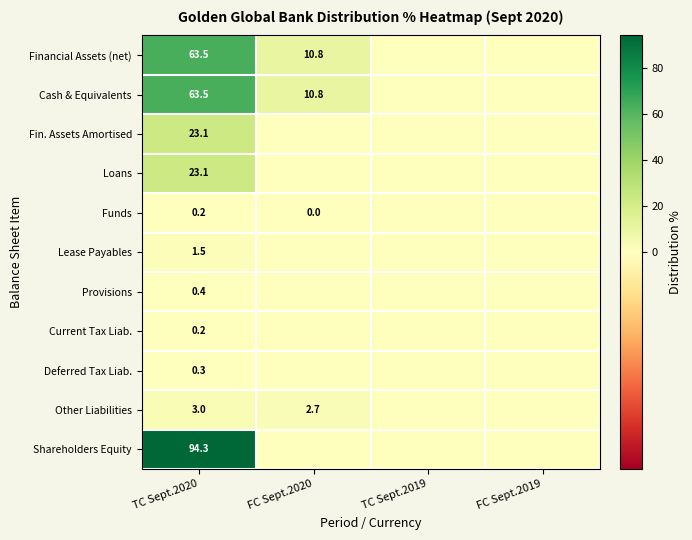

The value of Financial Assets (net) at TC Sept.2020 is 43.6. True or false?

False